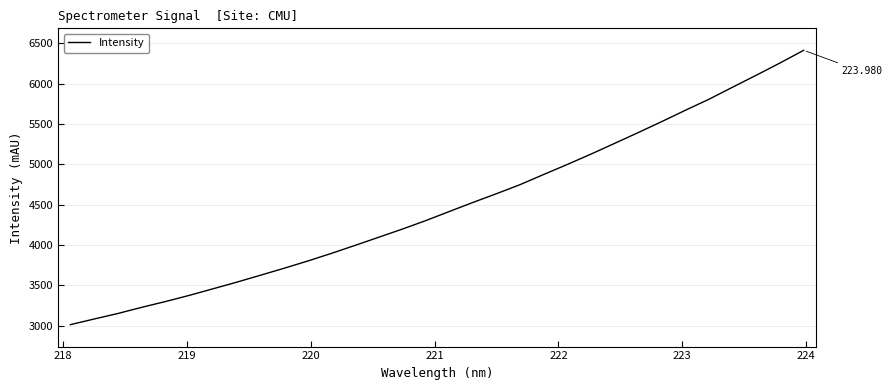

Is this an area chart (filled region under the line)?

No